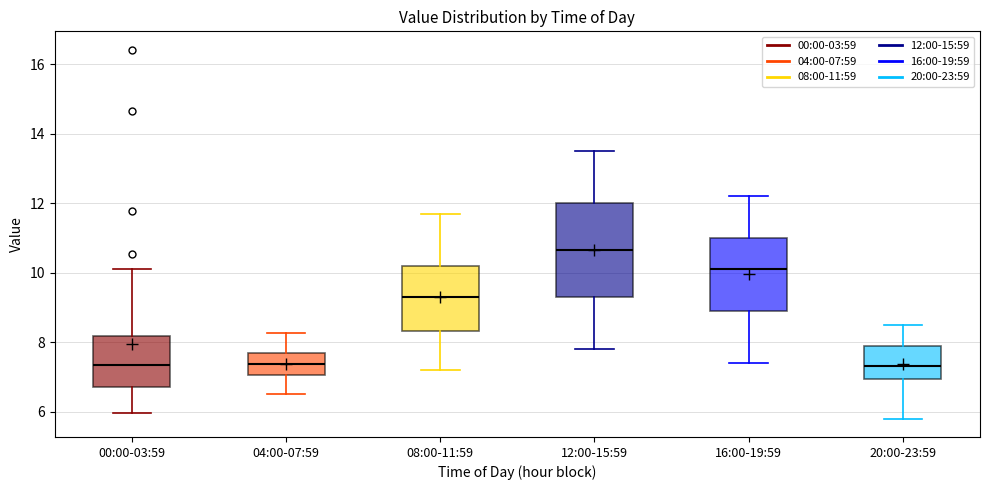

Reading left to right, read every box against the y-axis: the position of its median line, the range the box covers, and the ends of its whiskers. The values are not printed on the chart, so give them approximately, as read against the axis.

00:00-03:59: median 7.4, box 6.8 to 8.2, whiskers 6.0 to 10.2
04:00-07:59: median 7.4, box 7.0 to 7.6, whiskers 6.6 to 8.2
08:00-11:59: median 9.4, box 8.4 to 10.2, whiskers 7.2 to 11.8
12:00-15:59: median 10.6, box 9.4 to 12.0, whiskers 7.8 to 13.6
16:00-19:59: median 10.2, box 9.0 to 11.0, whiskers 7.4 to 12.2
20:00-23:59: median 7.4, box 7.0 to 8.0, whiskers 5.8 to 8.6